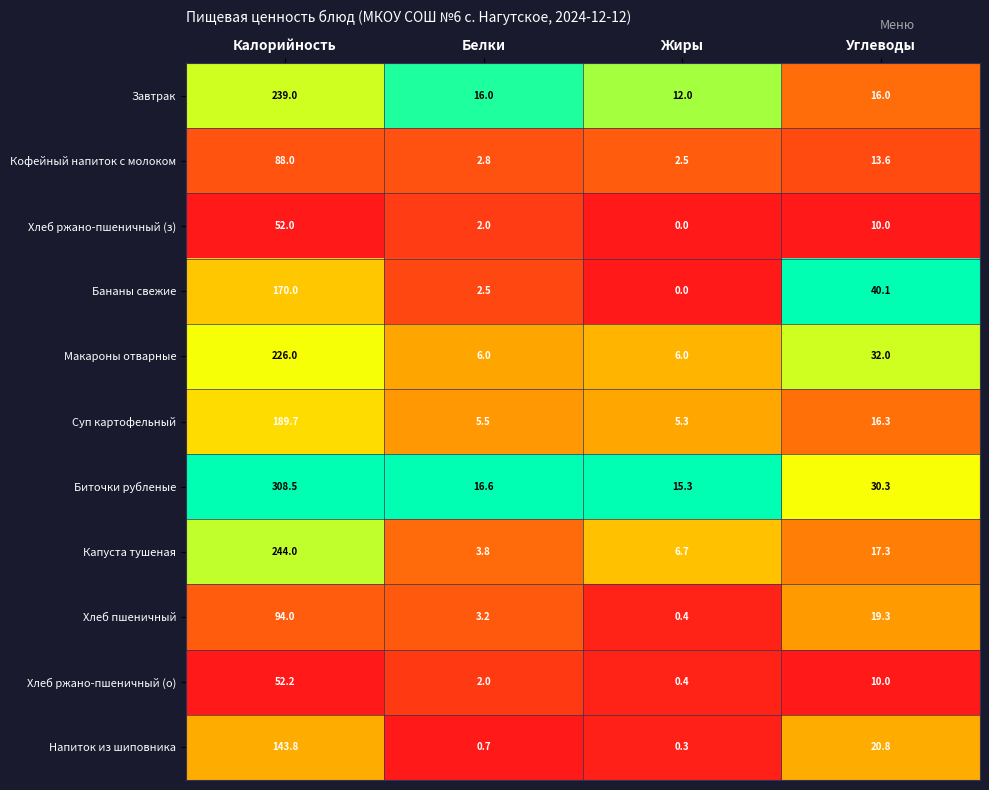

What is the average value of the Биточки рубленые series?

92.7